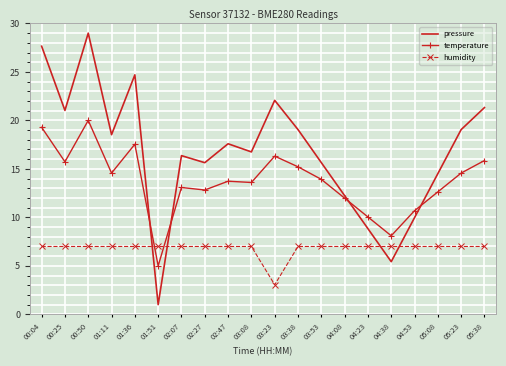

Which series changed the most between 03:08 and 05:23?

pressure